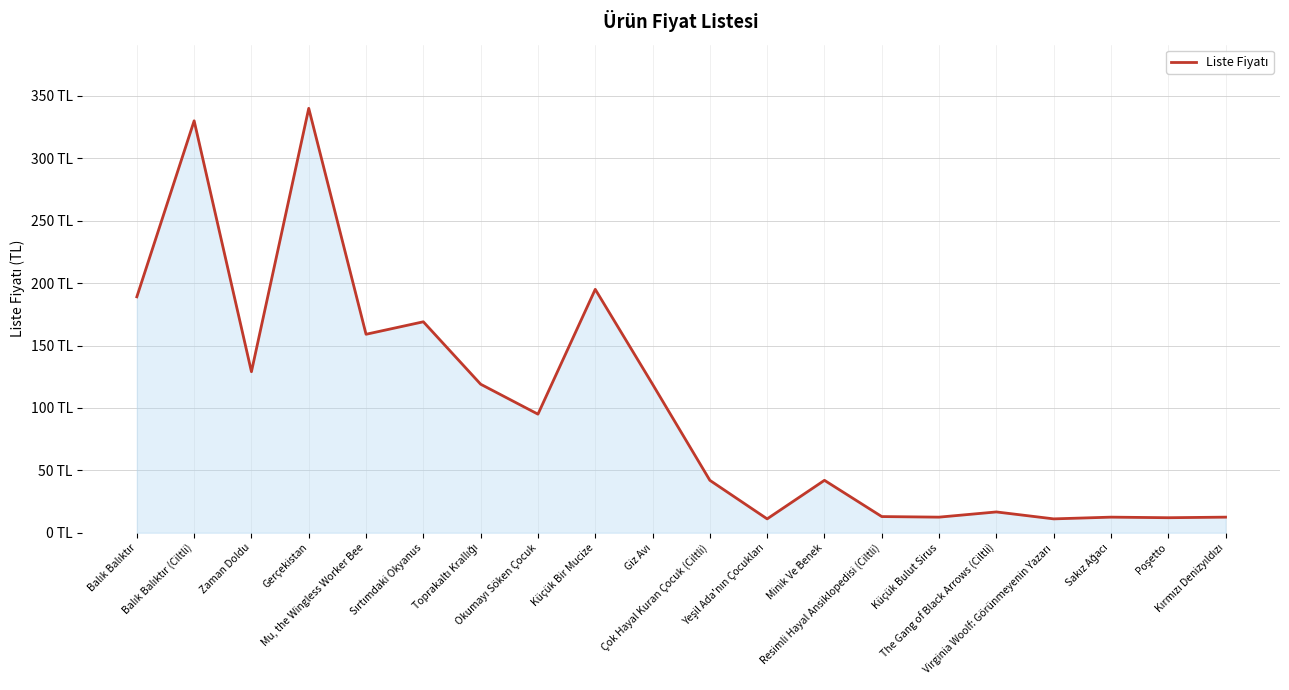

What is the label of the 2nd point from the right?

Poşetto